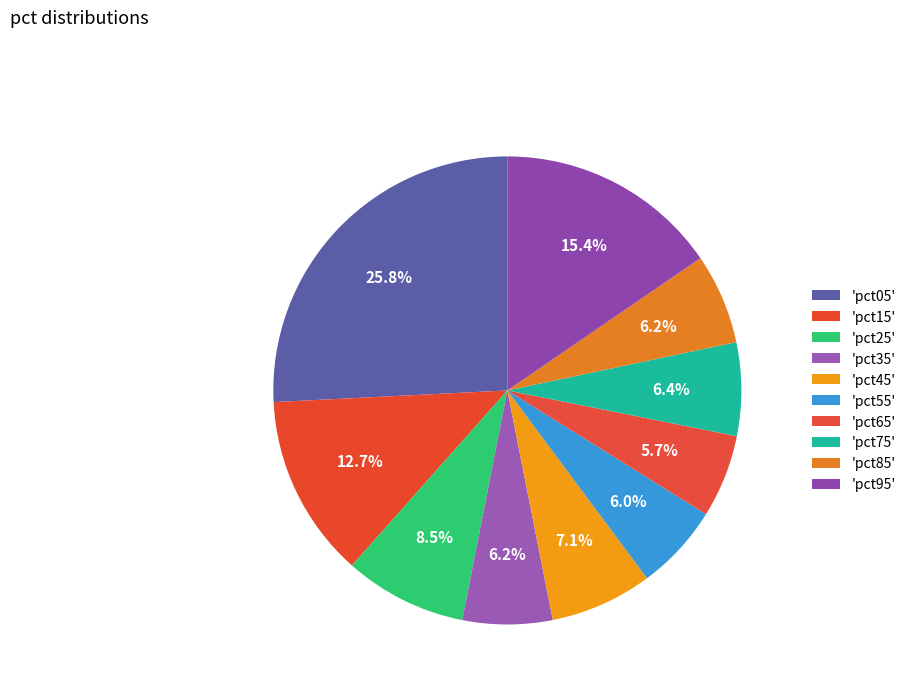

Rank the categories by value from highest to lowest.

pct05, pct95, pct15, pct25, pct45, pct75, pct85, pct35, pct55, pct65